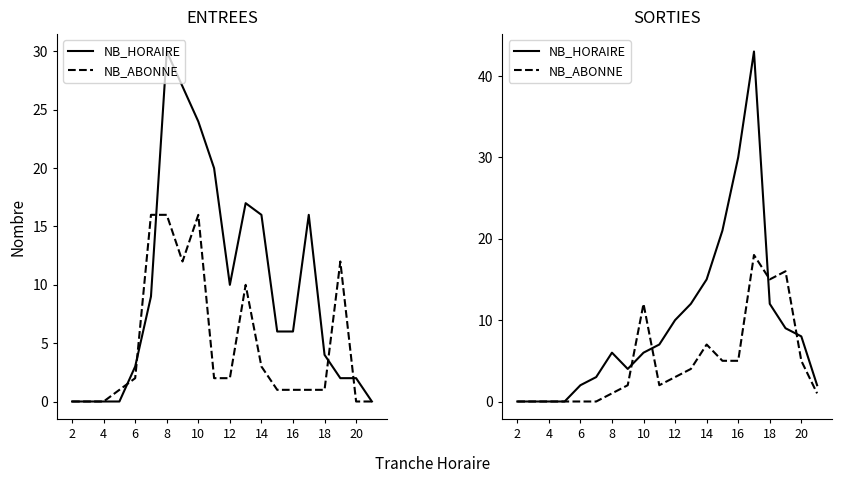

What are all the series names shown in the legend?

NB_HORAIRE, NB_ABONNE